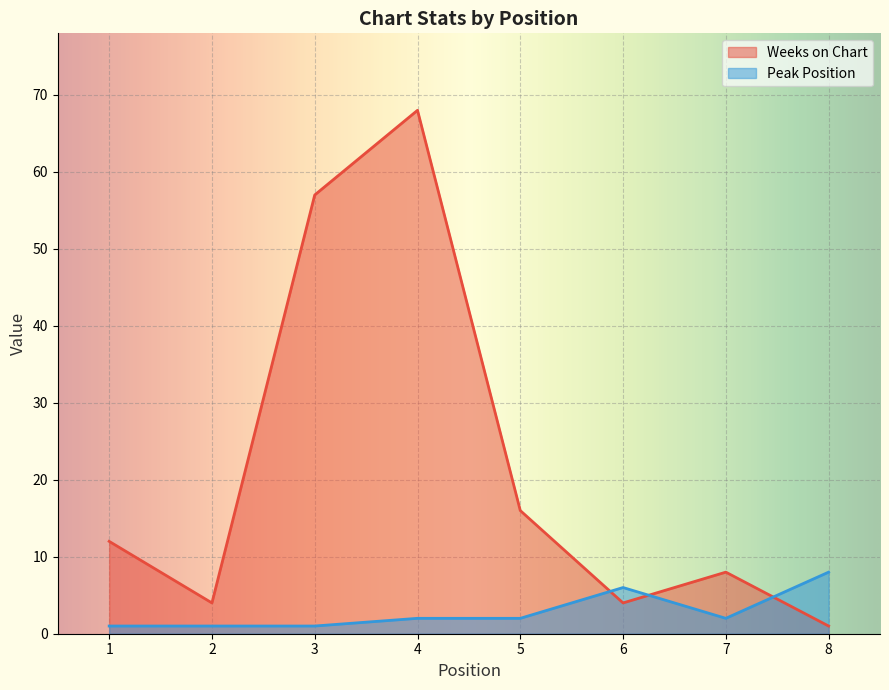

Rank the series at 5 from lowest to highest value.

Peak Position, Weeks on Chart